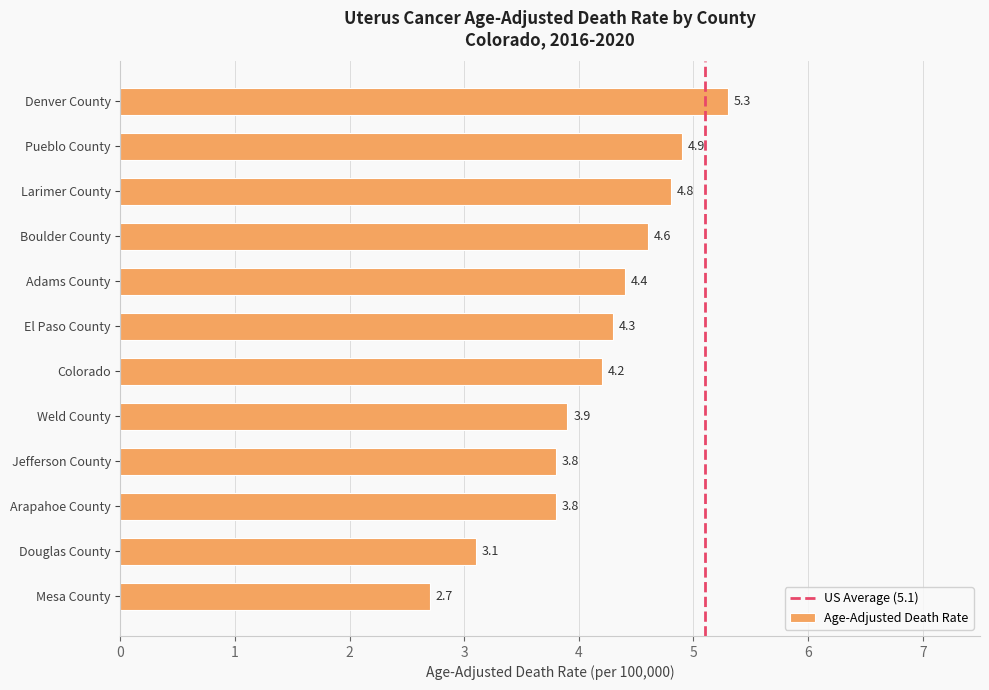

What position from the bottom is Adams County?

8